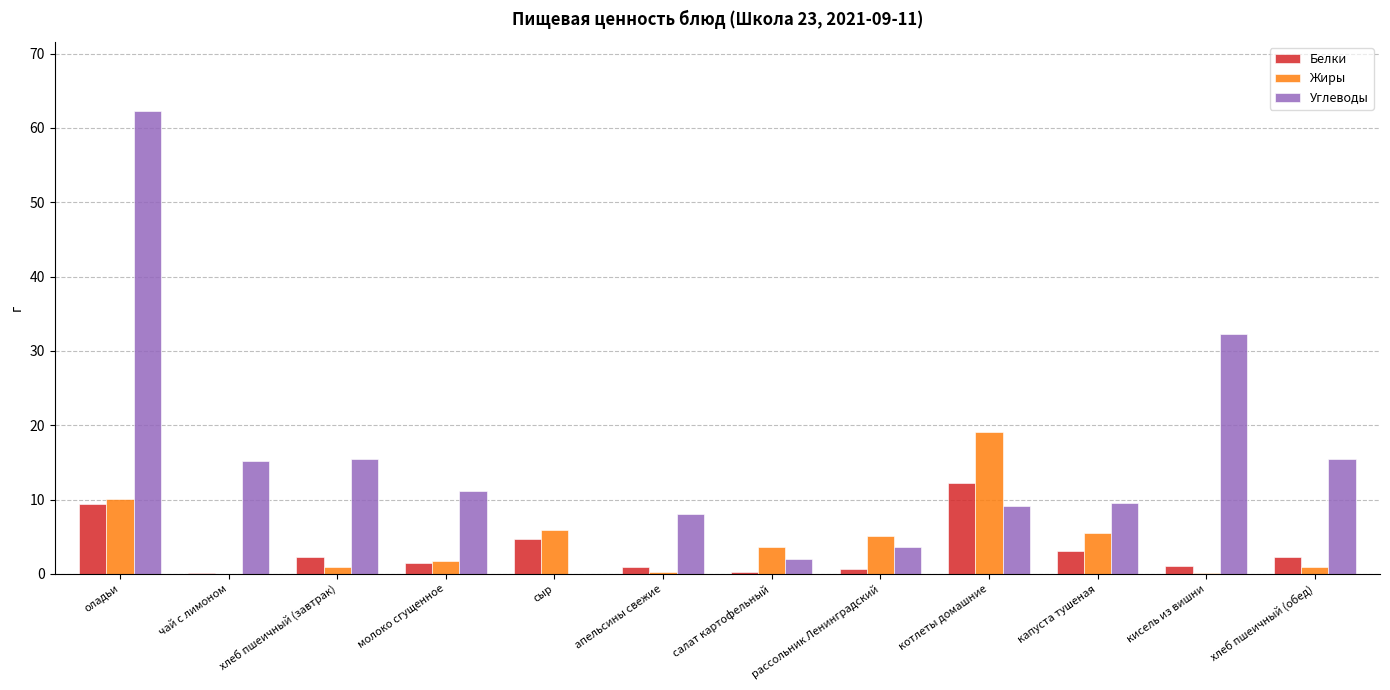

Where is Белки nearest to the value 6?

сыр